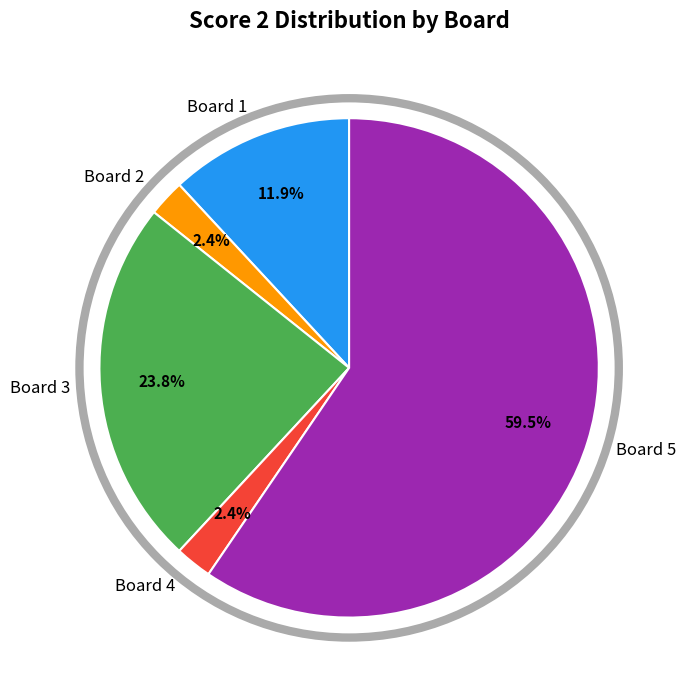

Which category has the biggest portion of the pie?

Board 5